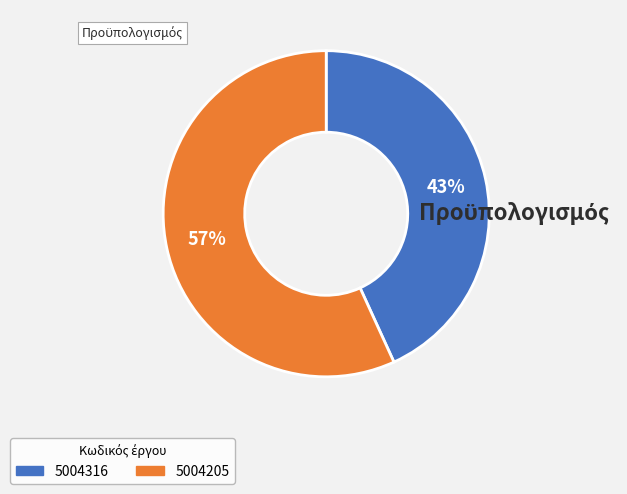

True or false: 5004316 accounts for 53% of the total.

False